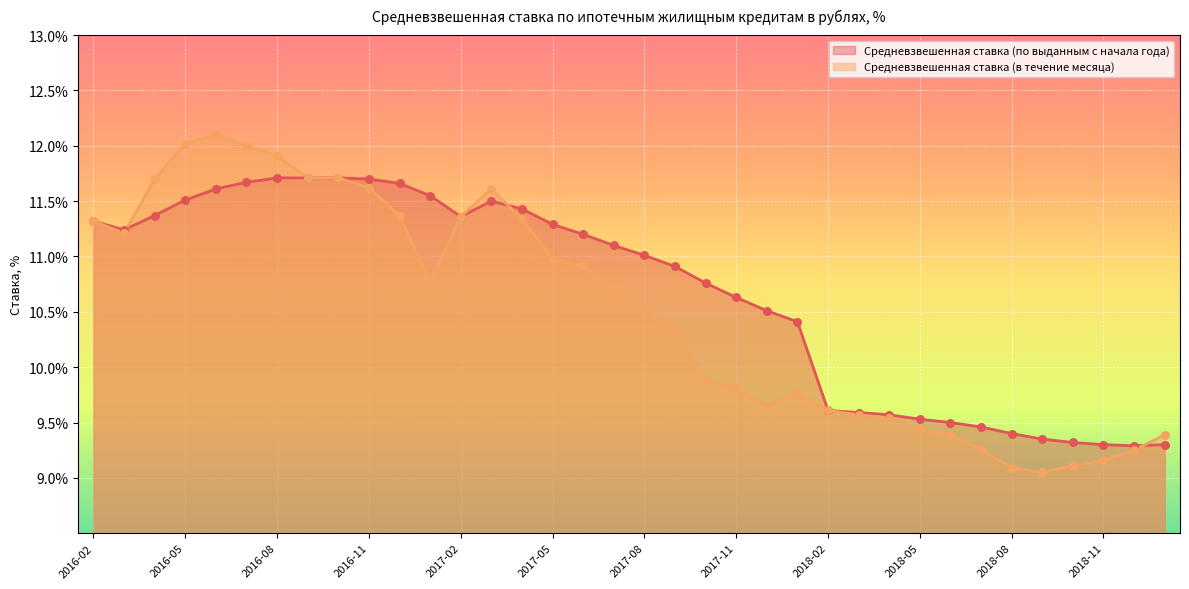

Which series contains the lowest Y value?

Средневзвешенная ставка (в течение месяца)